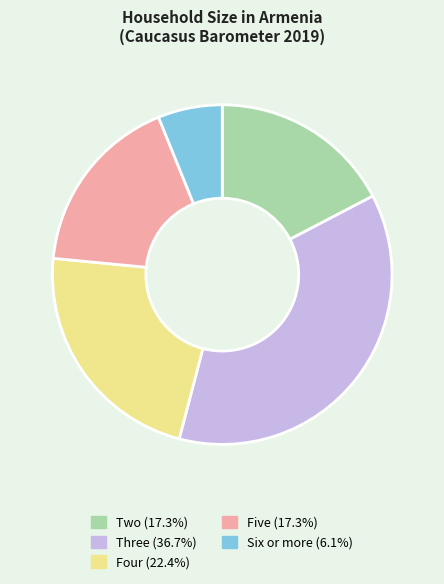

What is the ratio of the value at Five (17.3%) to the value at Four (22.4%)?

0.8